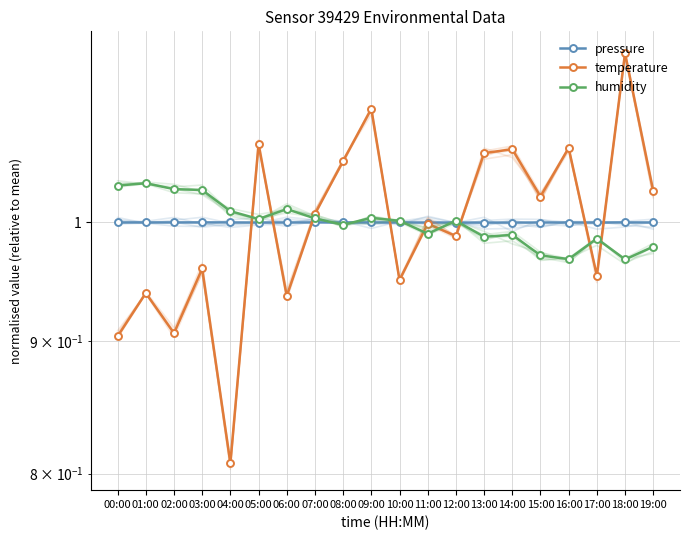

Reading left to right, what are all the values shown in this chart?

pressure: 00:00=1.0	01:00=1.0	02:00=1.0	03:00=1.0	04:00=1.0	05:00=1.0	06:00=1.0	07:00=1.0	08:00=1.0	09:00=1.0	10:00=1.0	11:00=1.0	12:00=1.0	13:00=1.0	14:00=1.0	15:00=1.0	16:00=1.0	17:00=1.0	18:00=1.0	19:00=1.0
temperature: 00:00=0.9	01:00=0.9	02:00=0.9	03:00=1.0	04:00=0.8	05:00=1.1	06:00=0.9	07:00=1.0	08:00=1.1	09:00=1.1	10:00=1.0	11:00=1.0	12:00=1.0	13:00=1.1	14:00=1.1	15:00=1.0	16:00=1.1	17:00=1.0	18:00=1.2	19:00=1.0
humidity: 00:00=1.0	01:00=1.0	02:00=1.0	03:00=1.0	04:00=1.0	05:00=1.0	06:00=1.0	07:00=1.0	08:00=1.0	09:00=1.0	10:00=1.0	11:00=1.0	12:00=1.0	13:00=1.0	14:00=1.0	15:00=1.0	16:00=1.0	17:00=1.0	18:00=1.0	19:00=1.0